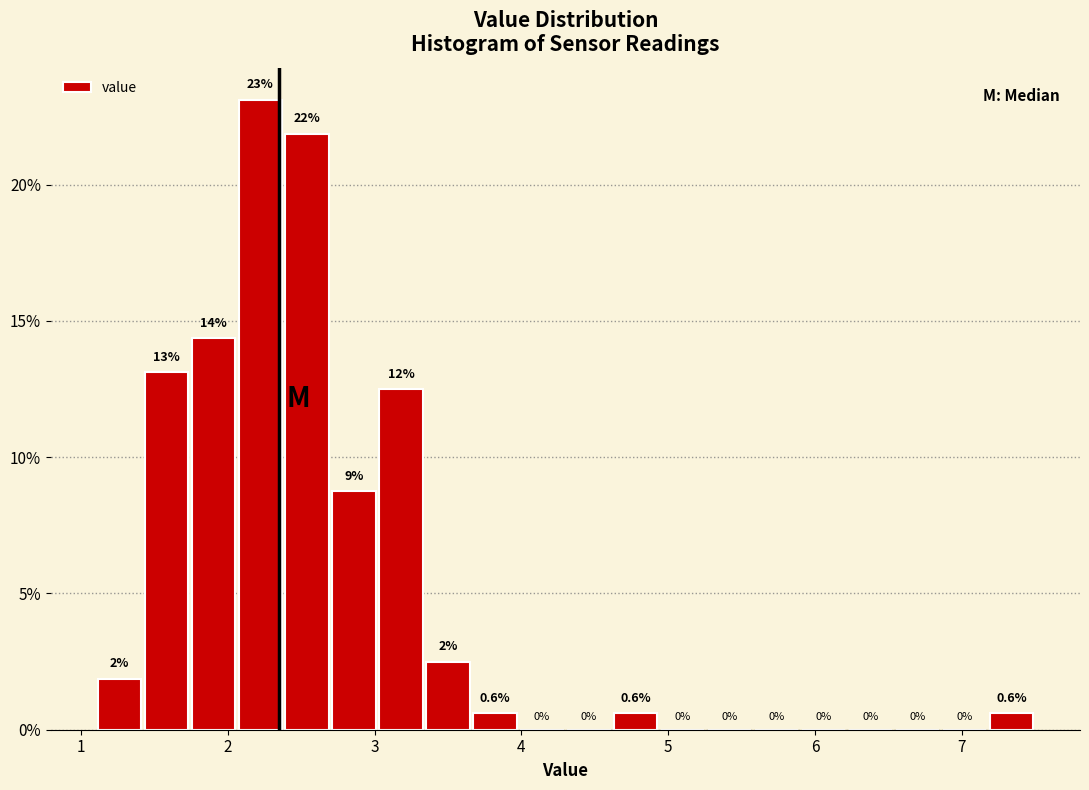

Around what value on the x-axis is the tallest bar? Give the approximate position of its centre, as read against the axis.

2.2